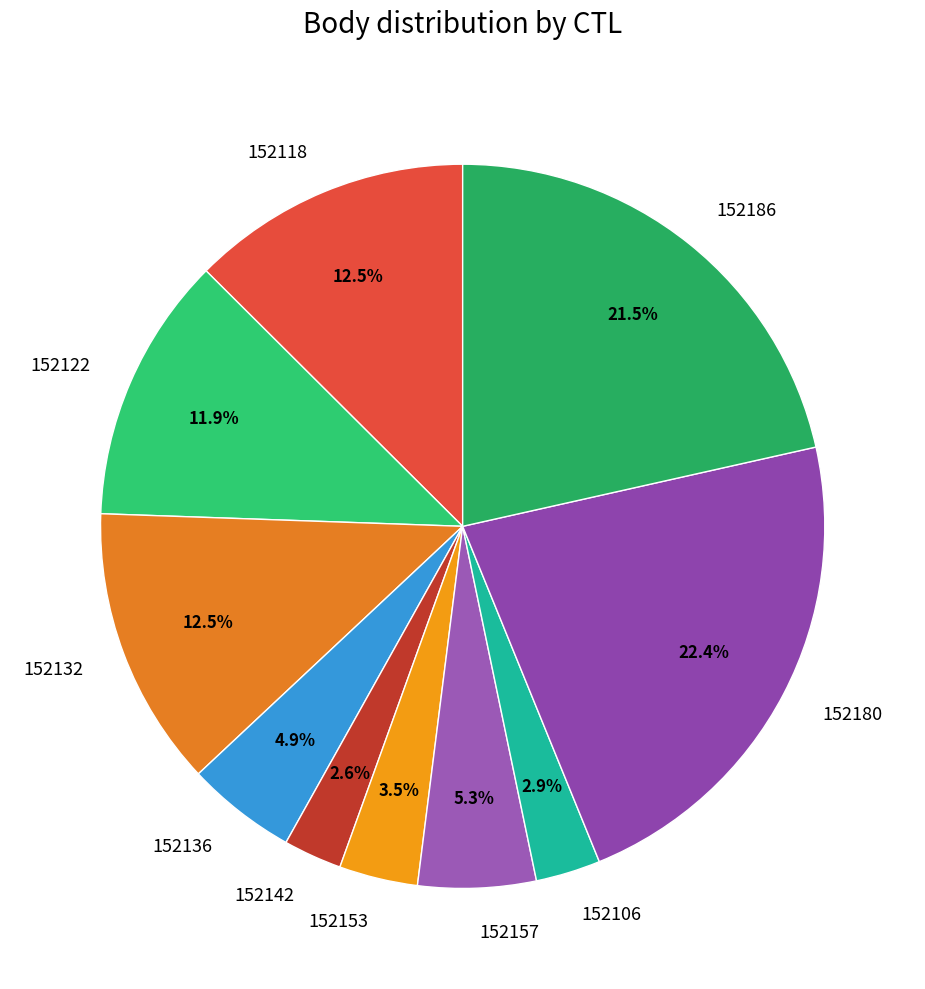

Is there any slice that represents more than half of the pie?

No